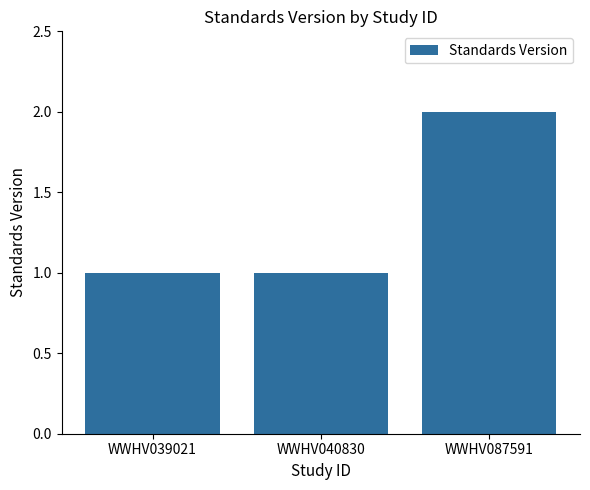

The chart shows a value of 0 at WWHV040830. True or false?

False